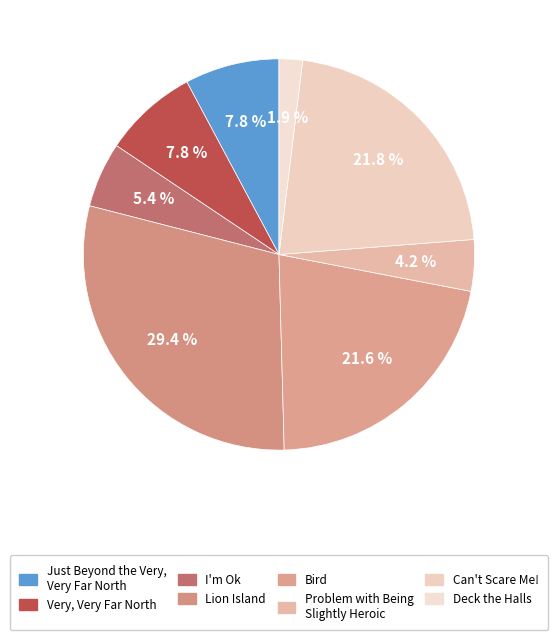

What percentage do Bird and Just Beyond the Very, Very Far North together represent?

29.4%